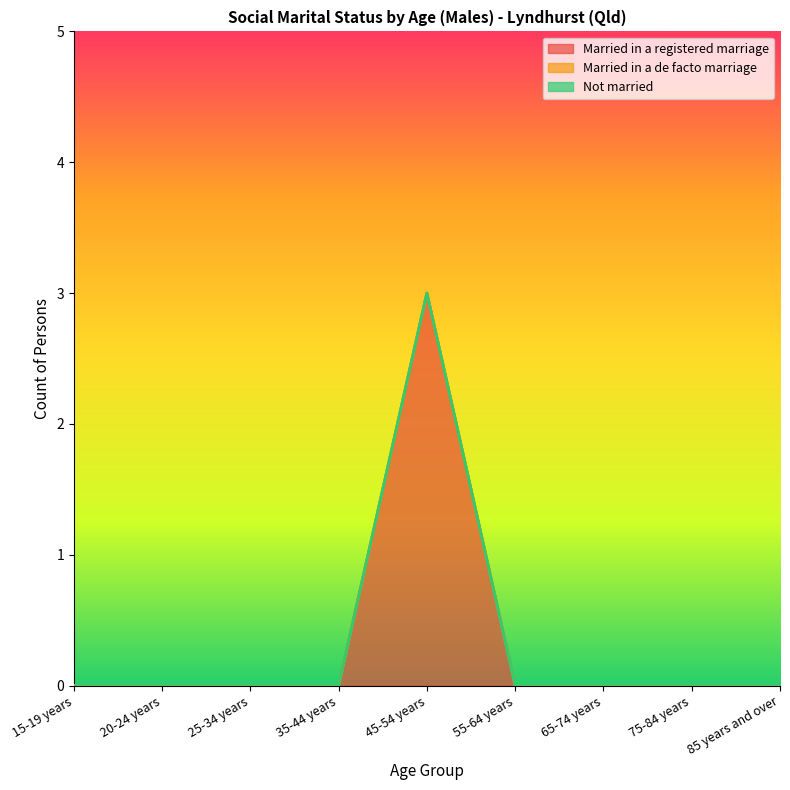

What are all the series names shown in the legend?

Married in a registered marriage, Married in a de facto marriage, Not married